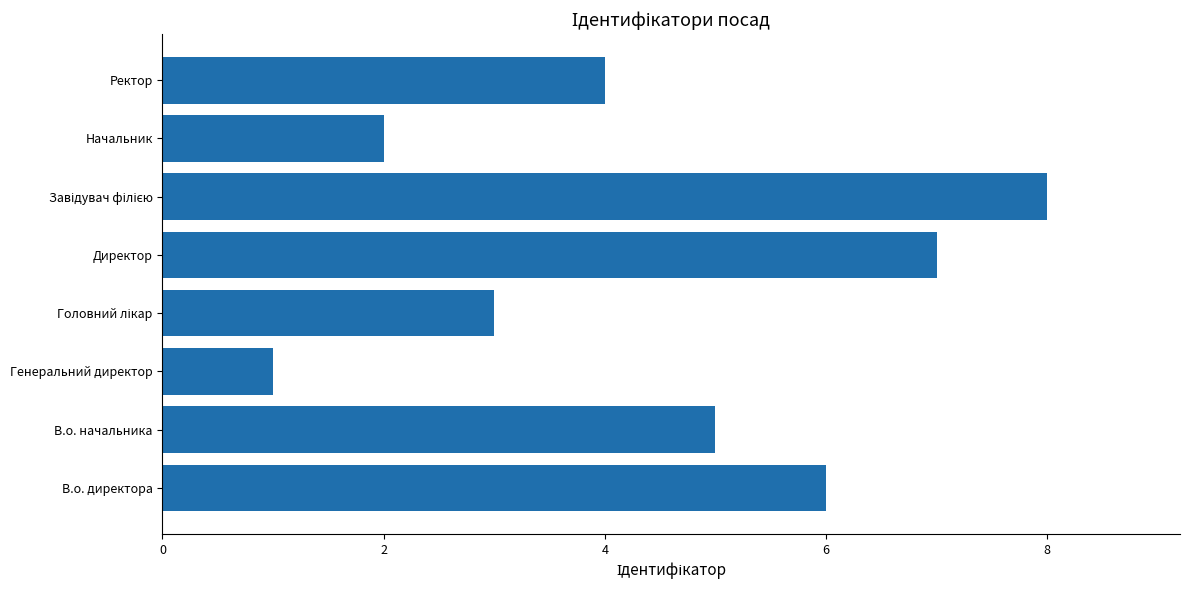

What is the sum of the values at Начальник and Генеральний директор?

3